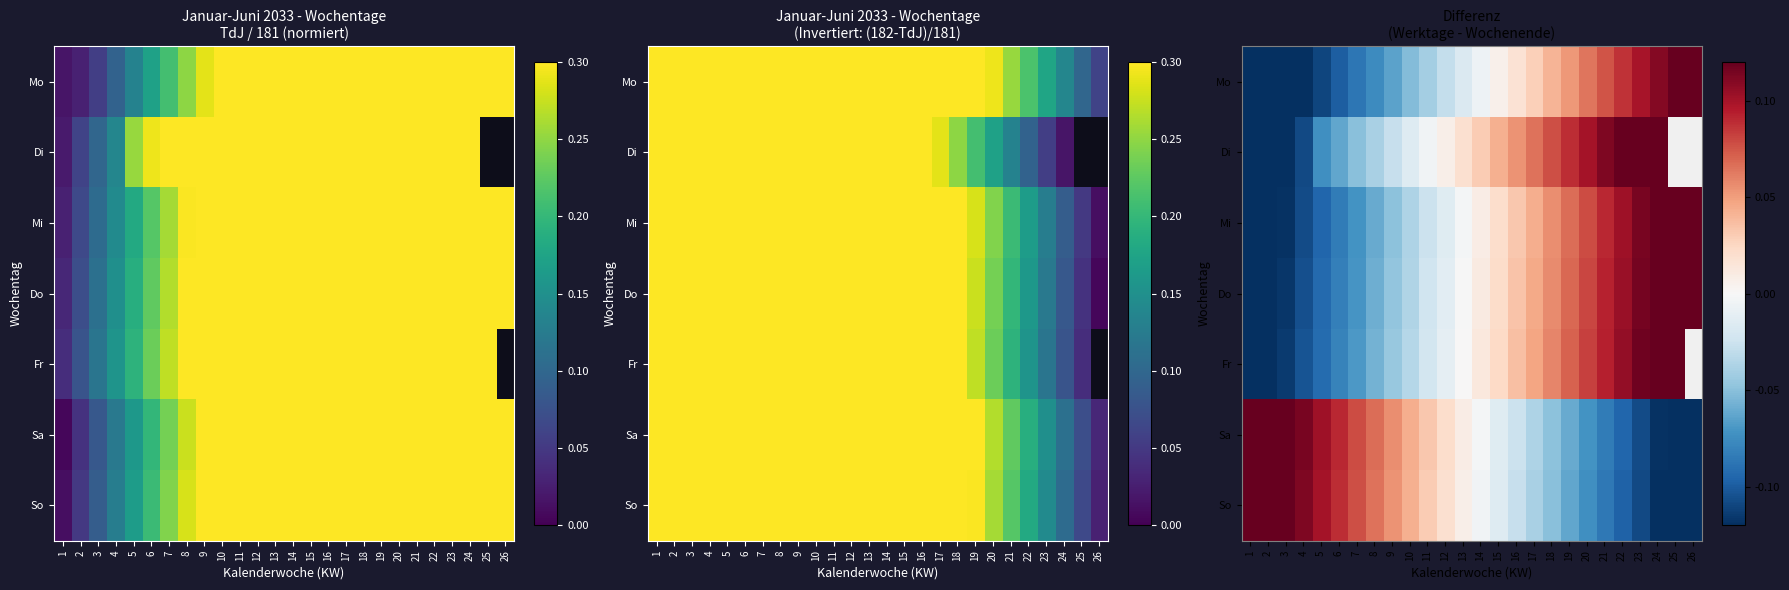

Which has a higher value, 10 or 12?

12